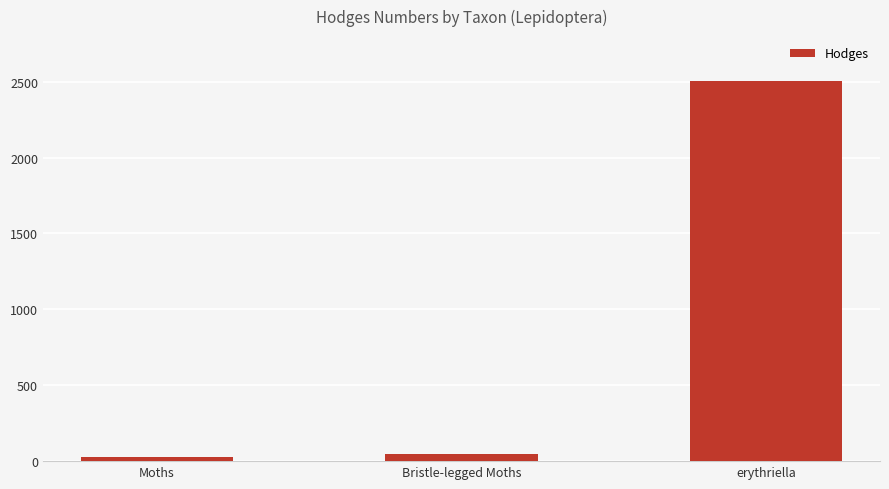

Read the value at Moths.

29.0